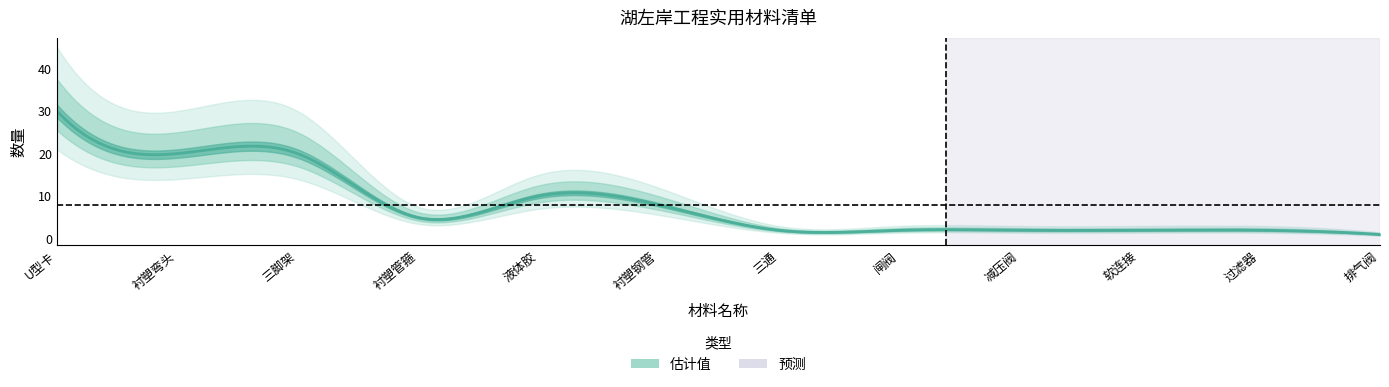

What is the sum of all values?

104